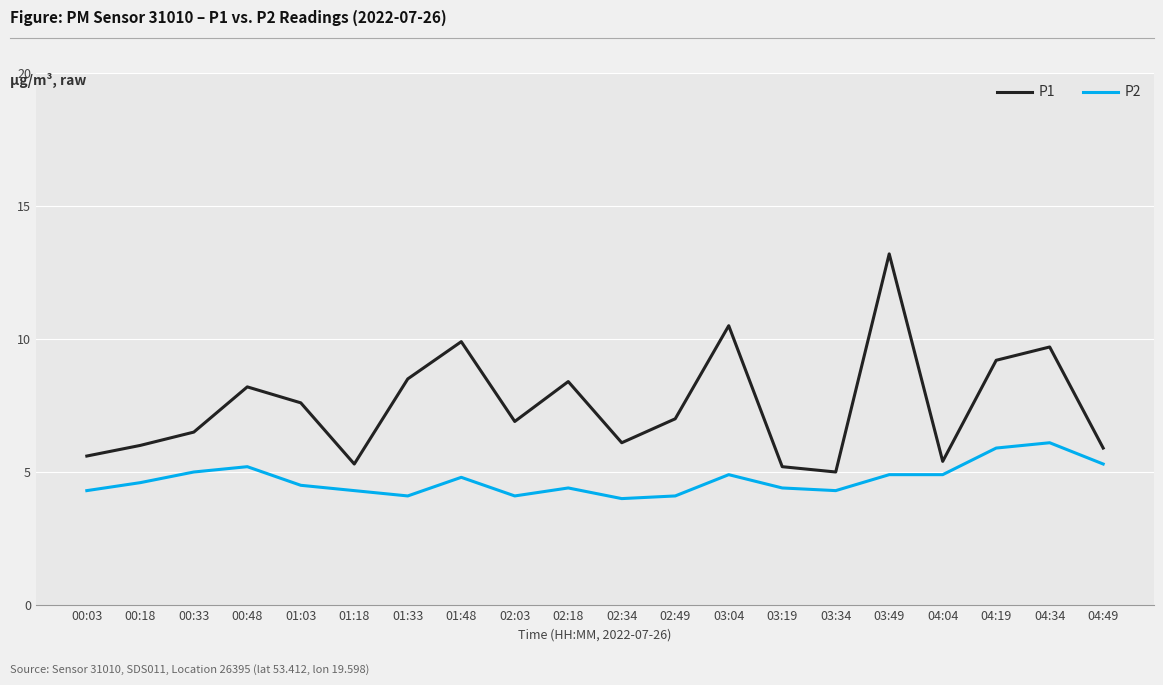

Rank the series by their average value, from highest to lowest.

P1, P2